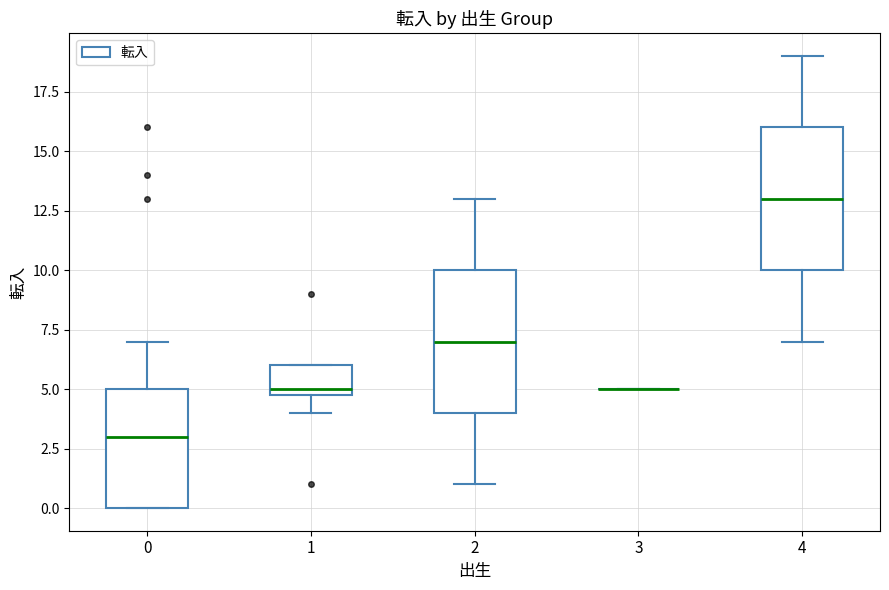

Reading left to right, read every box against the y-axis: the position of its median line, the range the box covers, and the ends of its whiskers. The values are not printed on the chart, so give them approximately, as read against the axis.

0: median 3, box 0 to 5, whiskers 0 to 7
1: median 5 (just above the box's lower edge), box 5 to 6, whiskers 4 to 6
2: median 7, box 4 to 10, whiskers 1 to 13
3: box collapsed to a line at 5, whiskers 5 to 5
4: median 13, box 10 to 16, whiskers 7 to 19